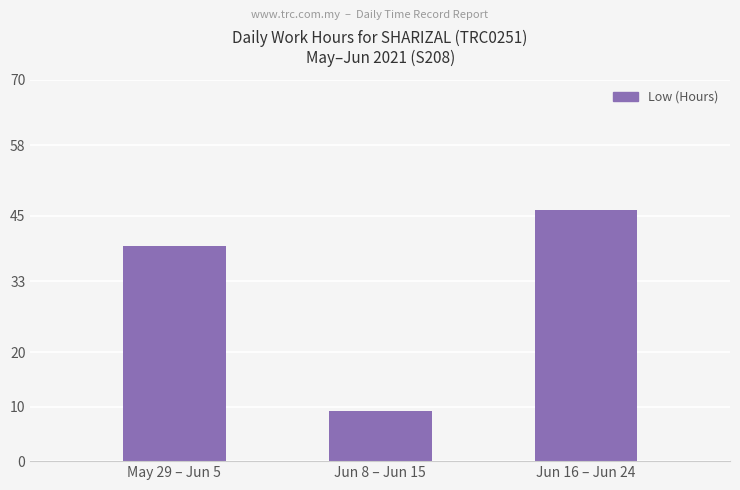

Between May 29 – Jun 5 and Jun 8 – Jun 15, which is larger?

May 29 – Jun 5